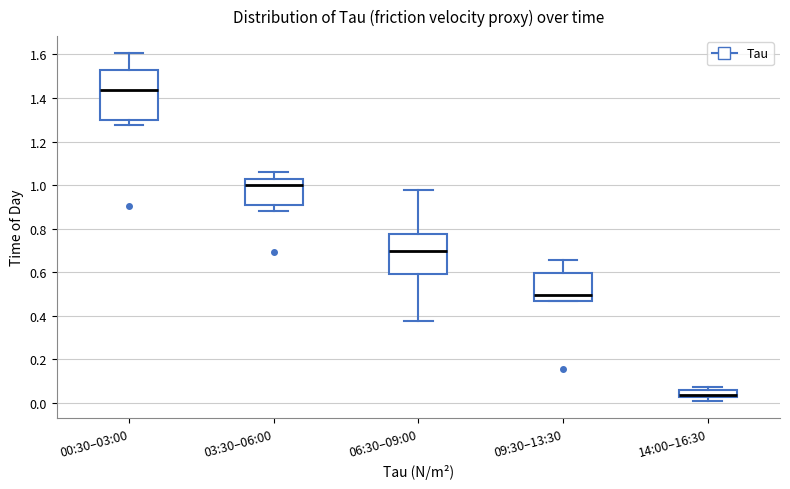

Comparing the boxes themselves (not the whiskers), which one is the tallest?

00:30–03:00